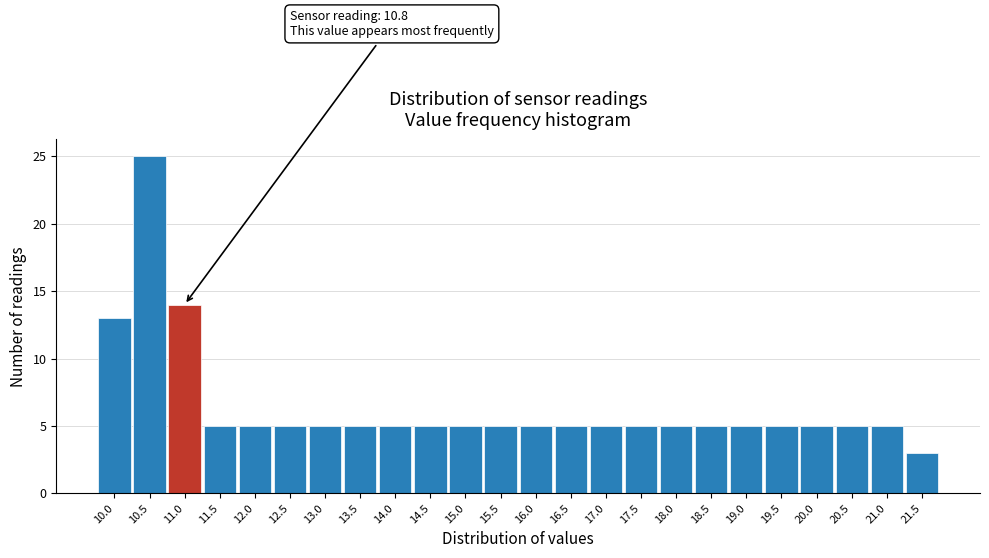

Over which range of the x-axis is the bar tallest?

10.25 to 10.75